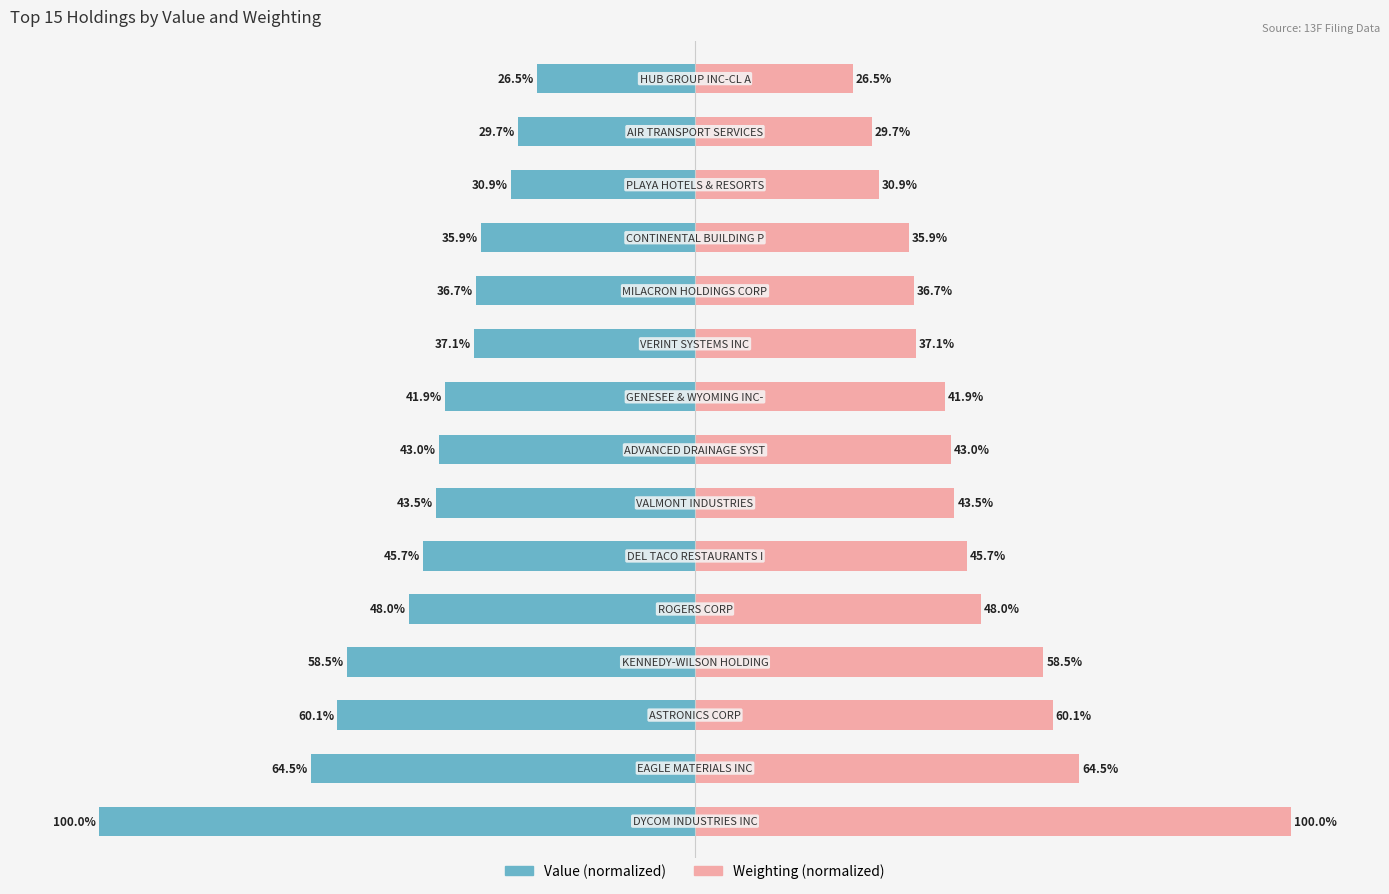

True or false: Weighting (%) has a value of 100.0 at 0.

True